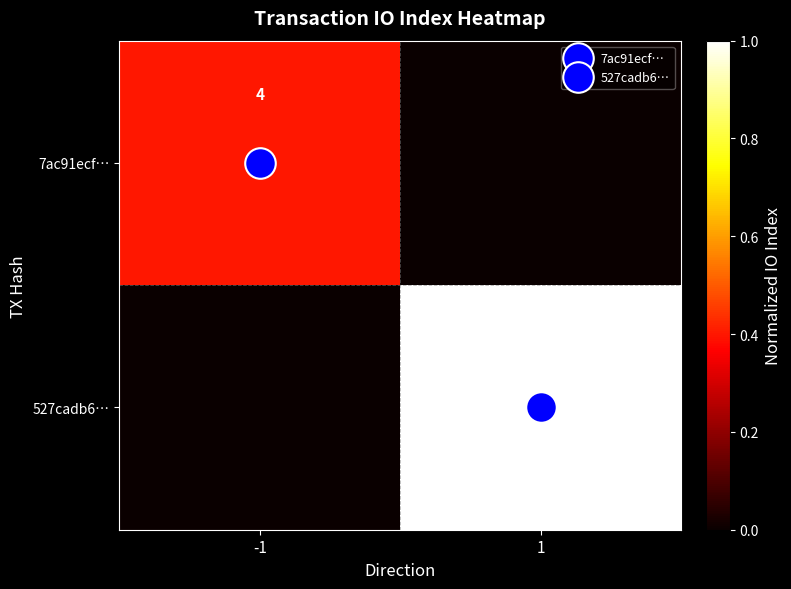

How many values in the 7ac91ecf… series exceed 0?

1